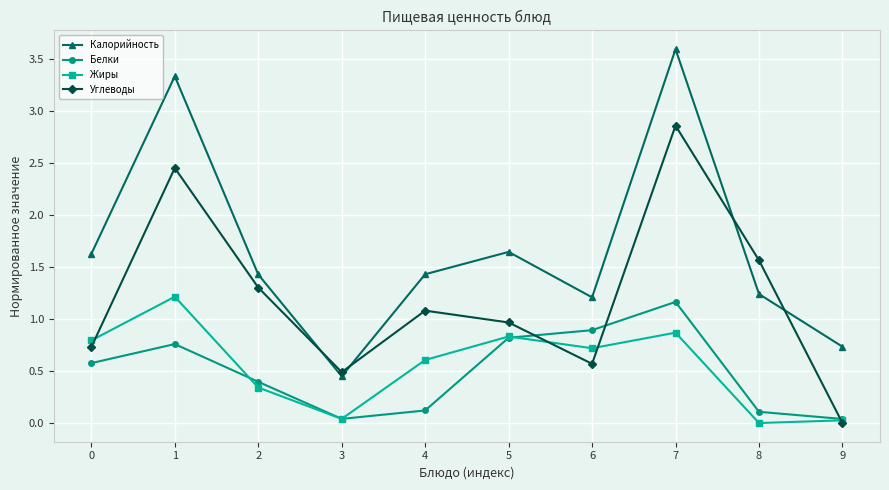

Where is the first local minimum for Калорийность?

3